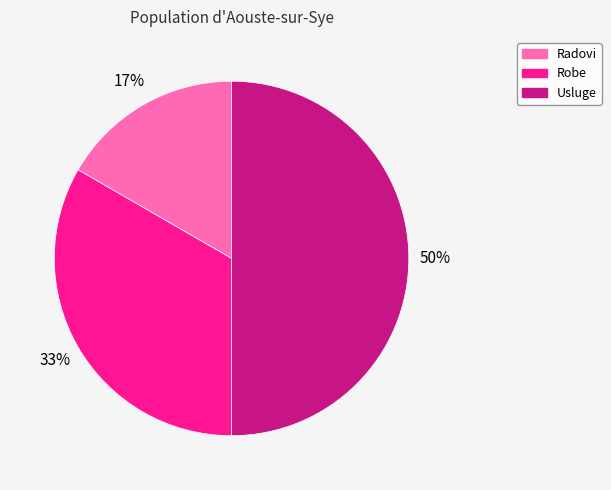

What percentage is the Radovi slice, to the nearest percent?

17%